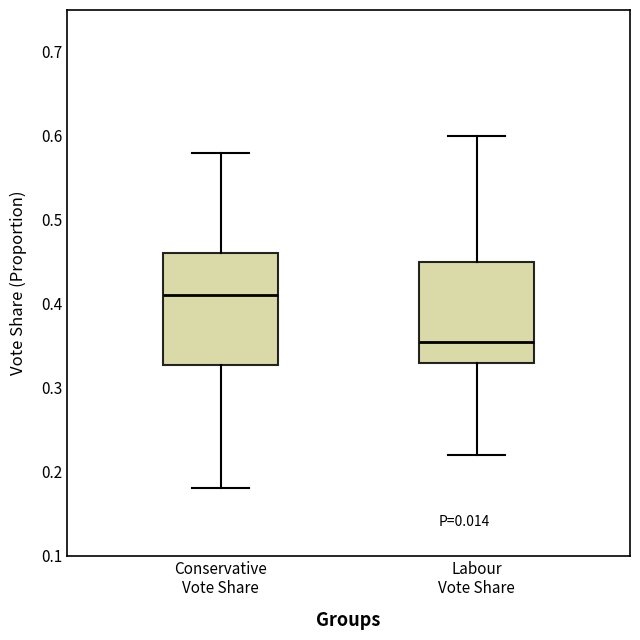

Reading left to right, read every box against the y-axis: the position of its median line, the range the box covers, and the ends of its whiskers. The values are not printed on the chart, so give them approximately, as read against the axis.

Conservative Vote Share: median 0.41, box 0.33 to 0.46, whiskers 0.18 to 0.58
Labour Vote Share: median 0.36, box 0.33 to 0.45, whiskers 0.22 to 0.60